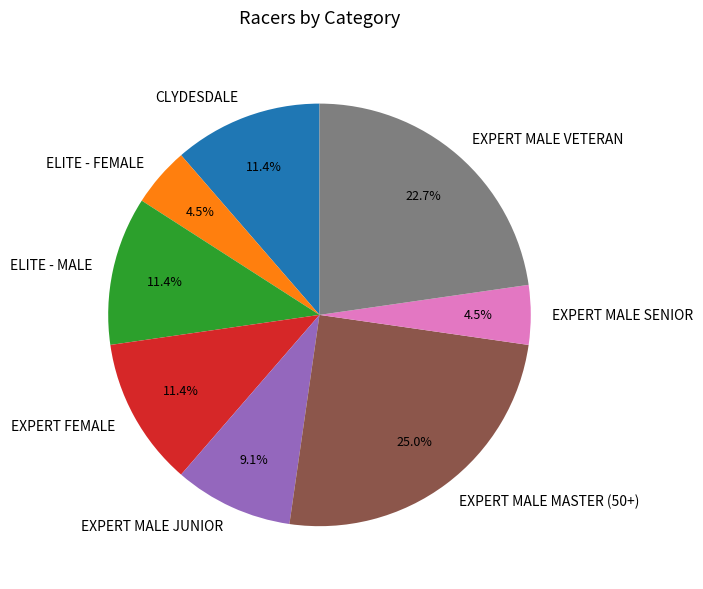

Which category has the biggest portion of the pie?

EXPERT MALE MASTER (50+)